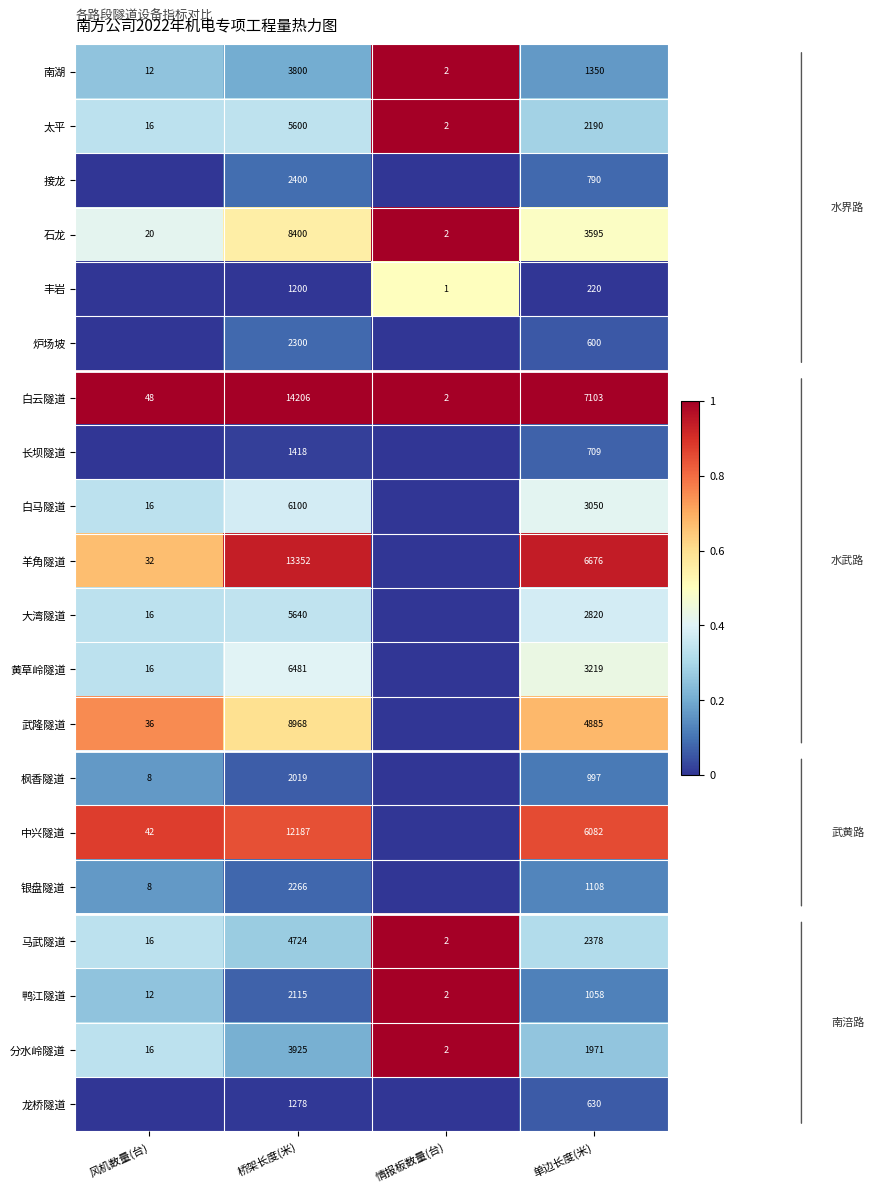

What is the difference between the highest and lowest values at 单边长度(米)?

6883